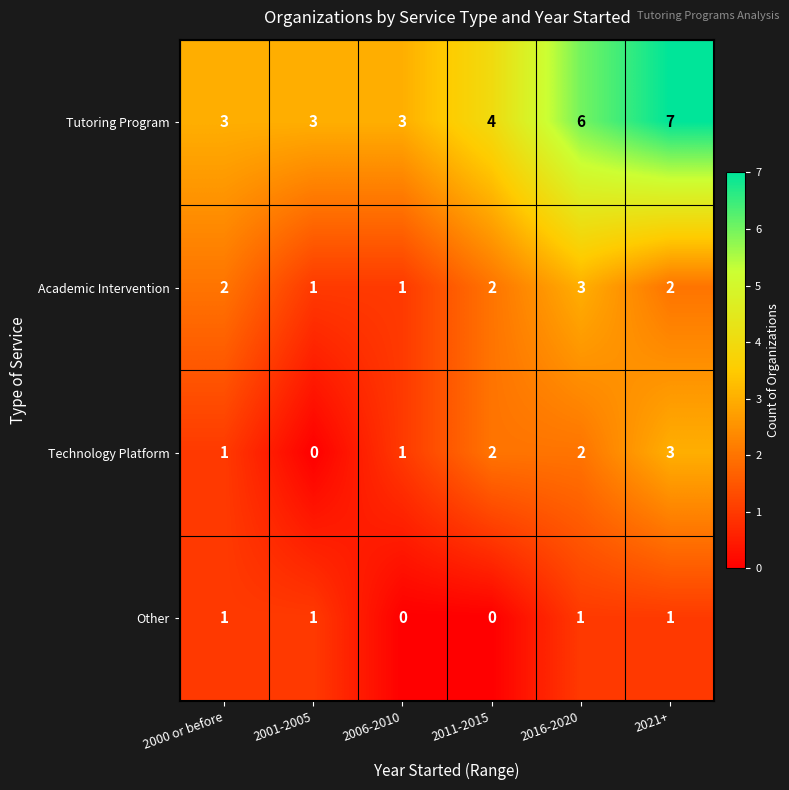

What is the greatest value displayed?

7